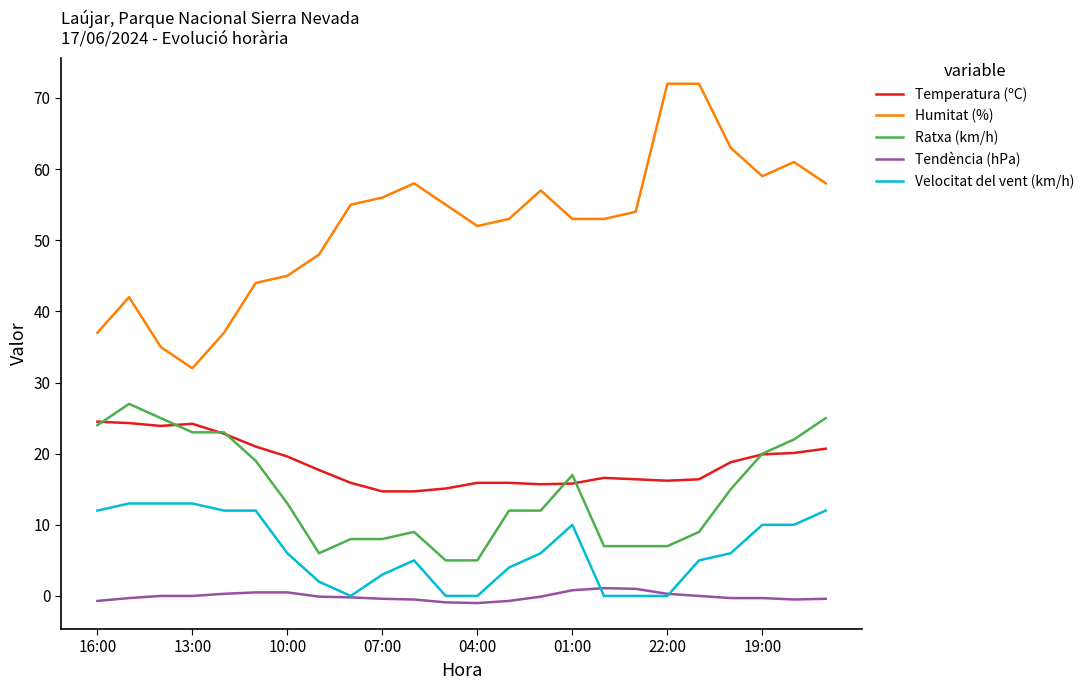

True or false: Ratxa (km/h) and Tendència (hPa) cross at least once.

False